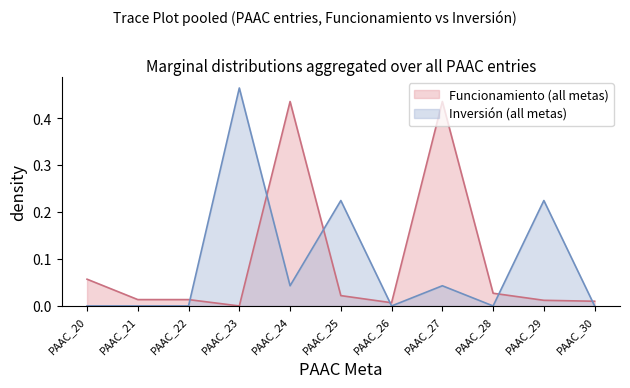

Which label corresponds to the largest value in the chart?

PAAC_23